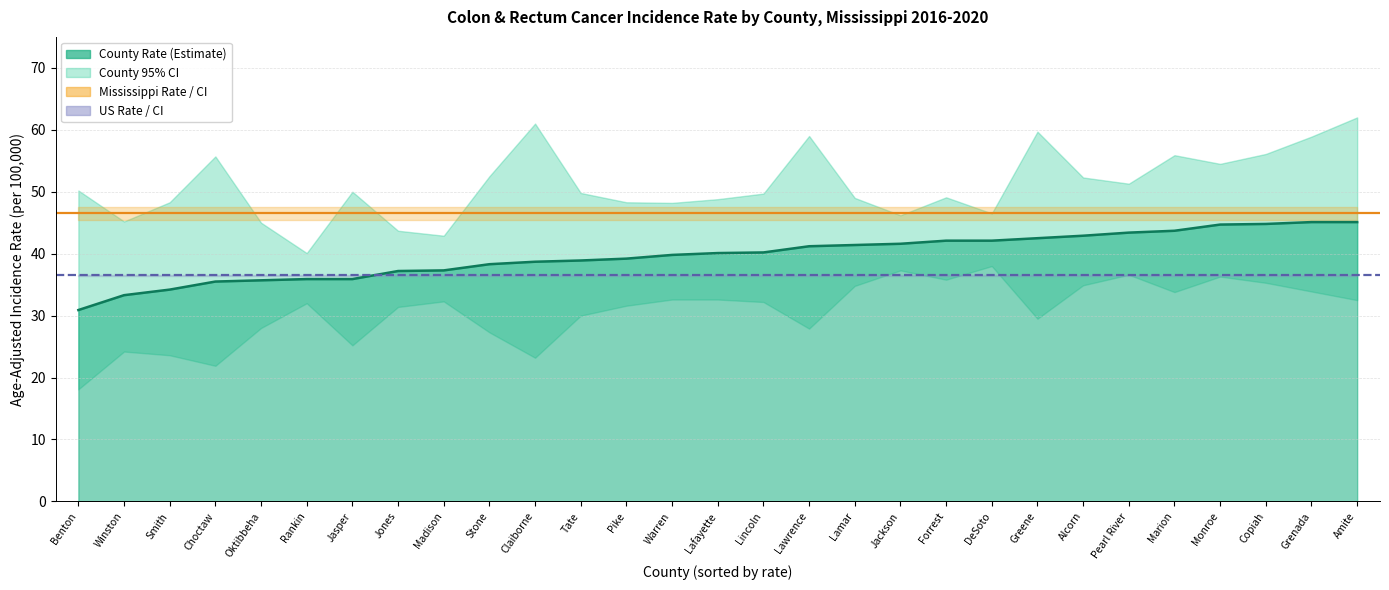

What is the maximum value for Mississippi Rate (46.5)?

46.5